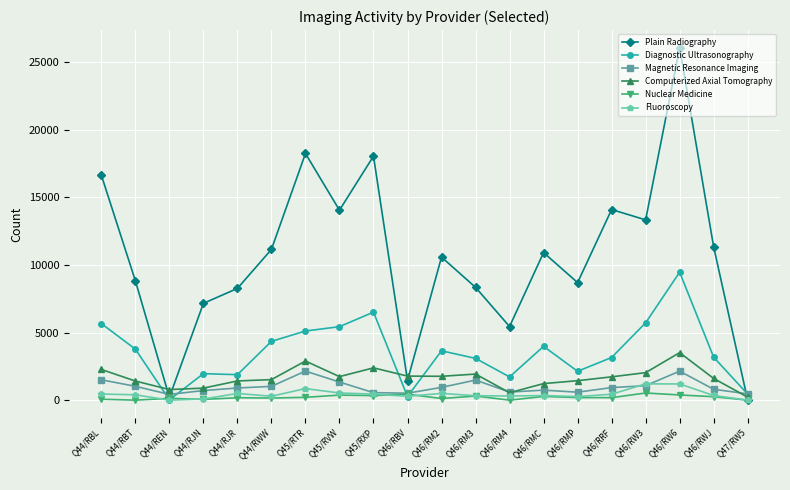

True or false: Diagnostic Ultrasonography has more than 2 points higher than both neighbors.

True